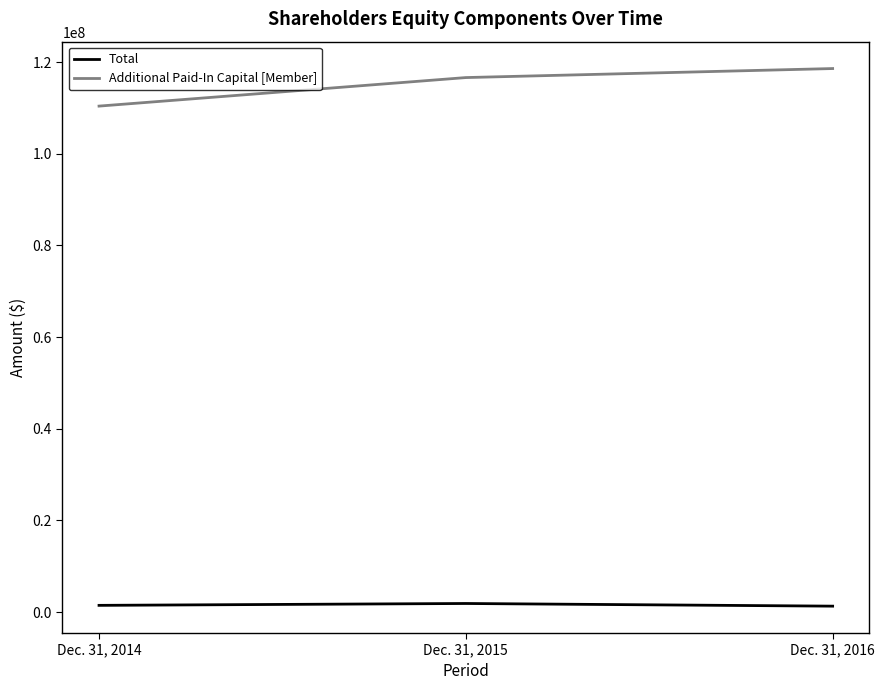

What is the spread (max minus min) of values at Dec. 31, 2014?

108929559